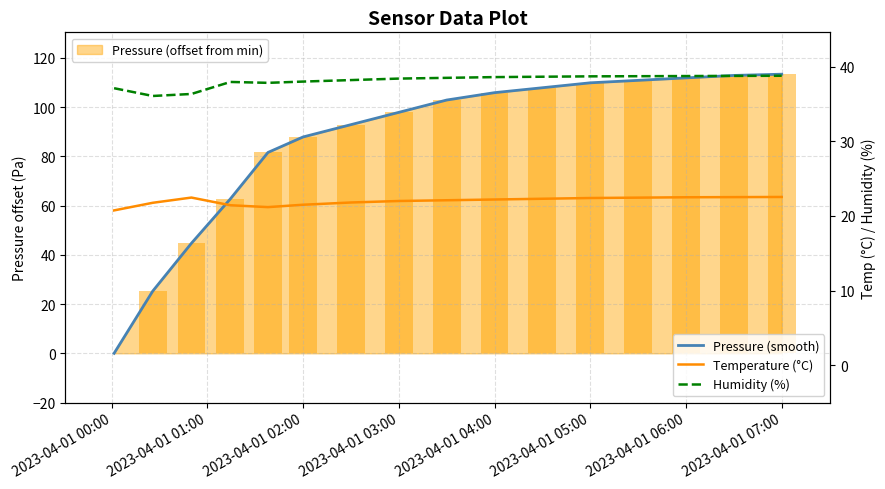

What position from the left is 2023-04-01 04:00?

5